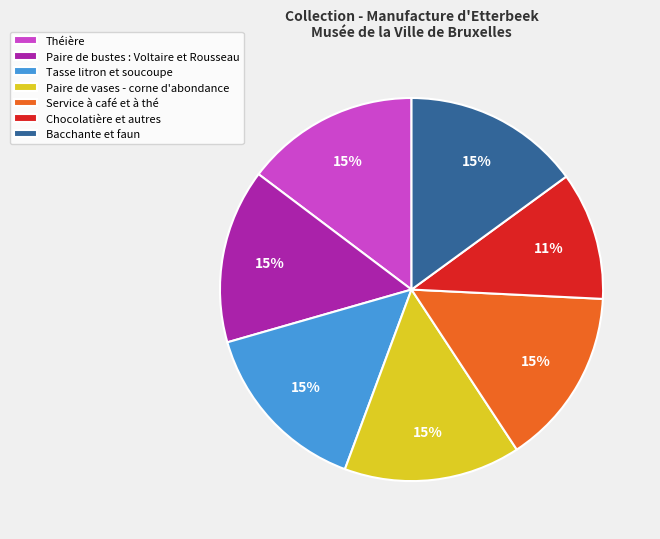

To the nearest percent, what is the combined percentage of Chocolatière et autres and Paire de vases - corne d'abondance?

26%